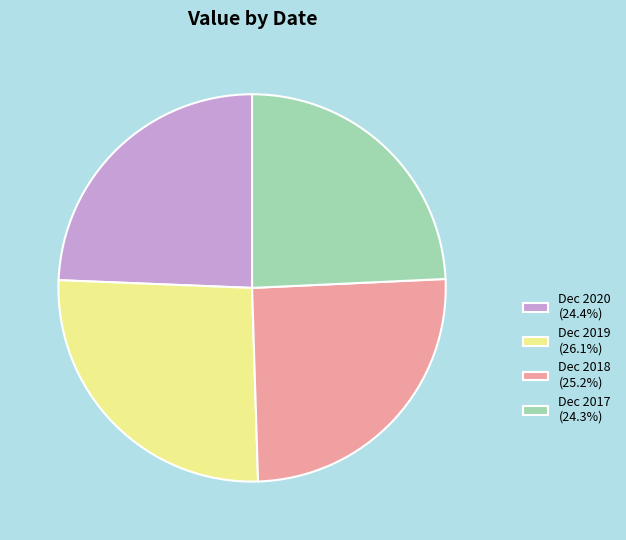

How many segments does this pie chart have?

4